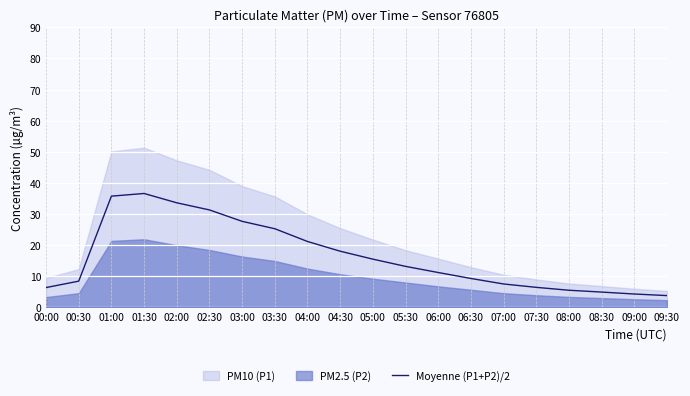

Is it true that the value at 03:00 is 27.6?

True